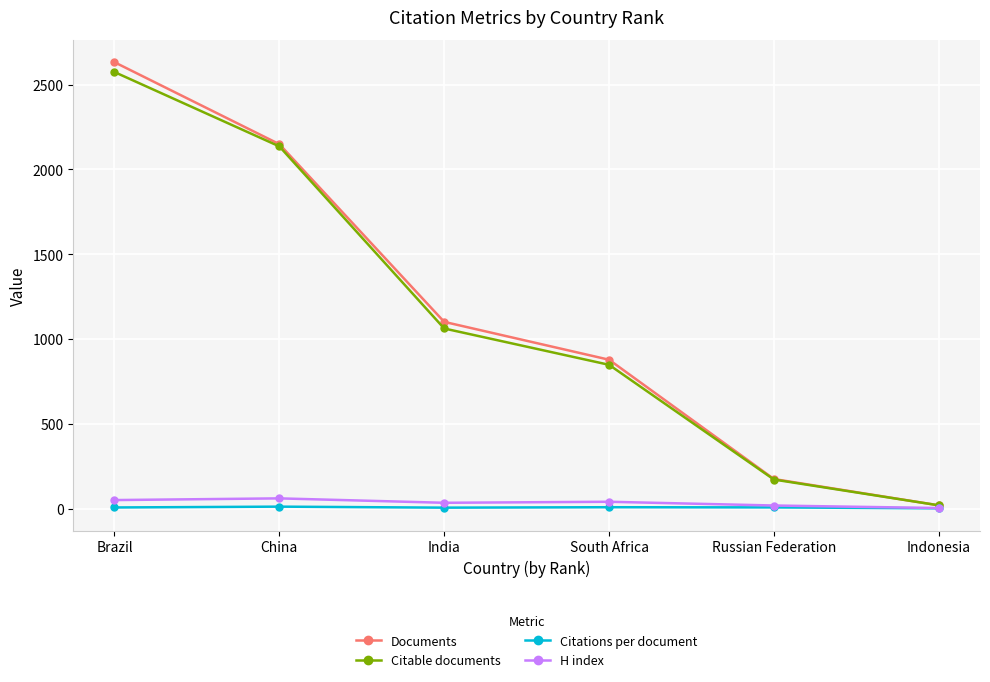

Which series has the largest range (max minus min)?

Documents